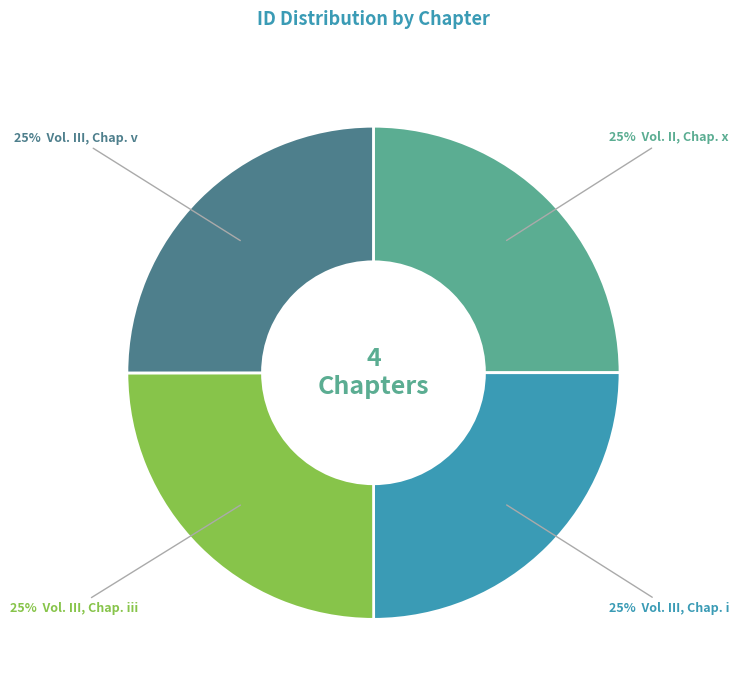

To the nearest percent, what is the average slice percentage?

25%